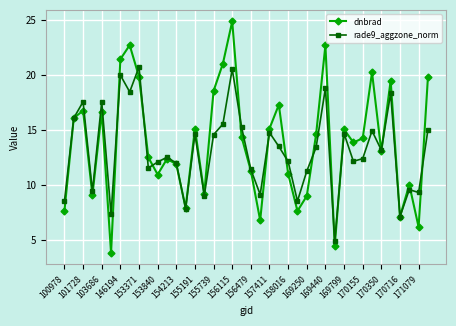

What is the value of the rade9_aggzone_norm point at the 40th from the left?

15.0